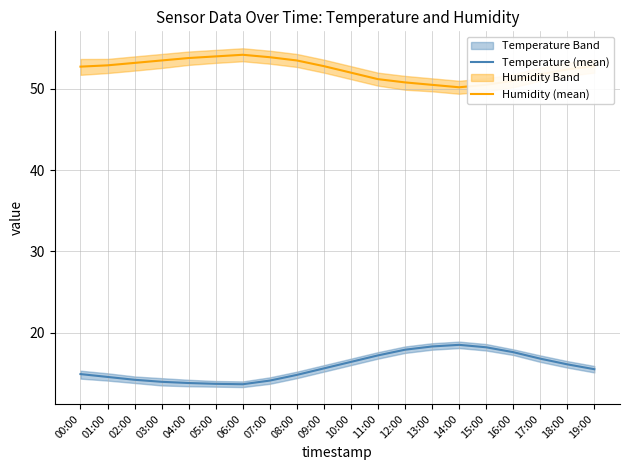

In Temperature (mean), how many points are higher than both neighbors (excluding endpoints)?

1